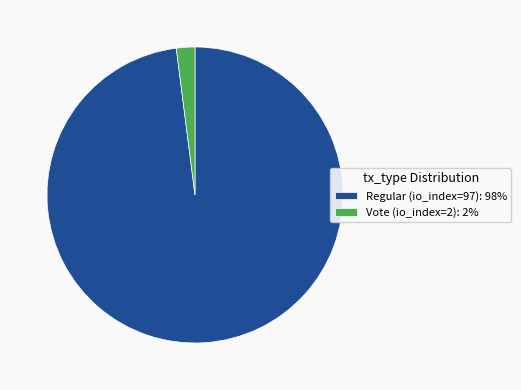

Is there any slice that represents more than half of the pie?

Yes